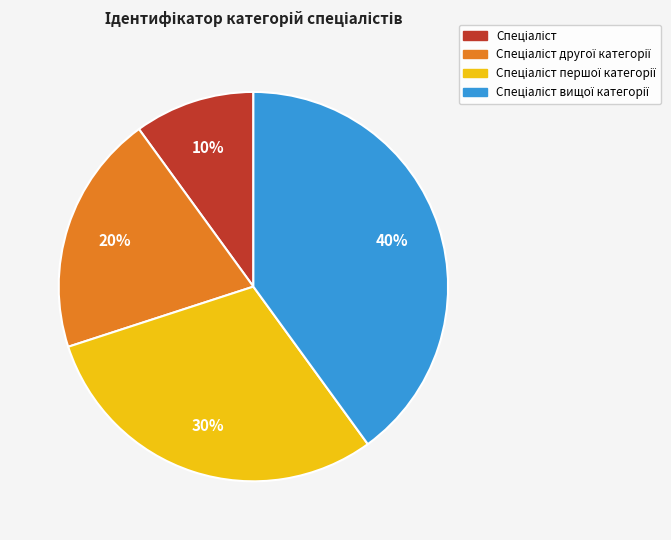

Is there a majority slice in this chart?

No